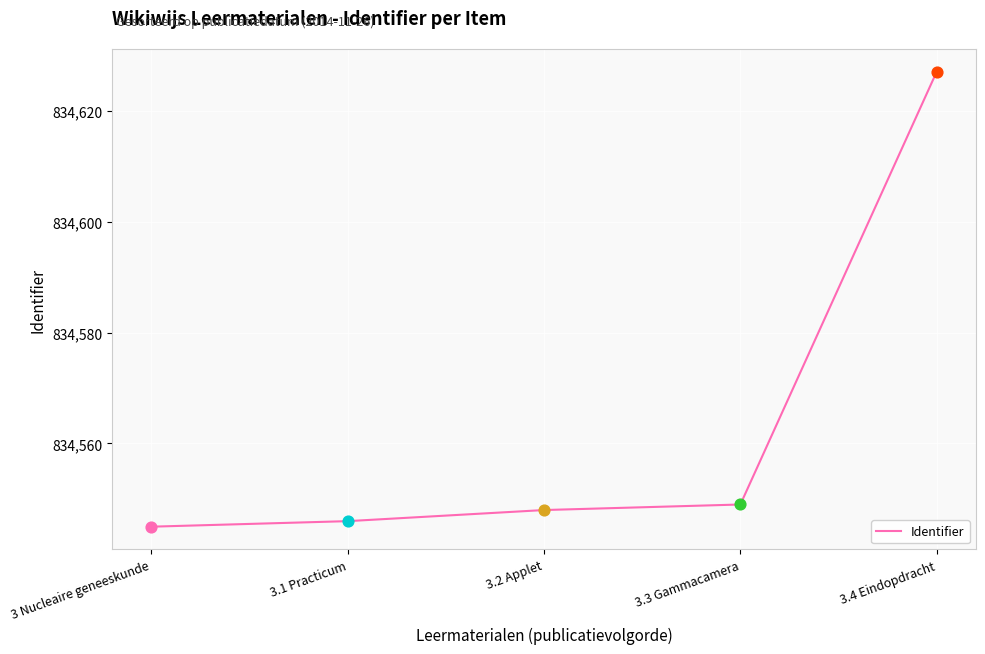

Between 3.2 Applet and 3.4 Eindopdracht, which is larger?

3.4 Eindopdracht